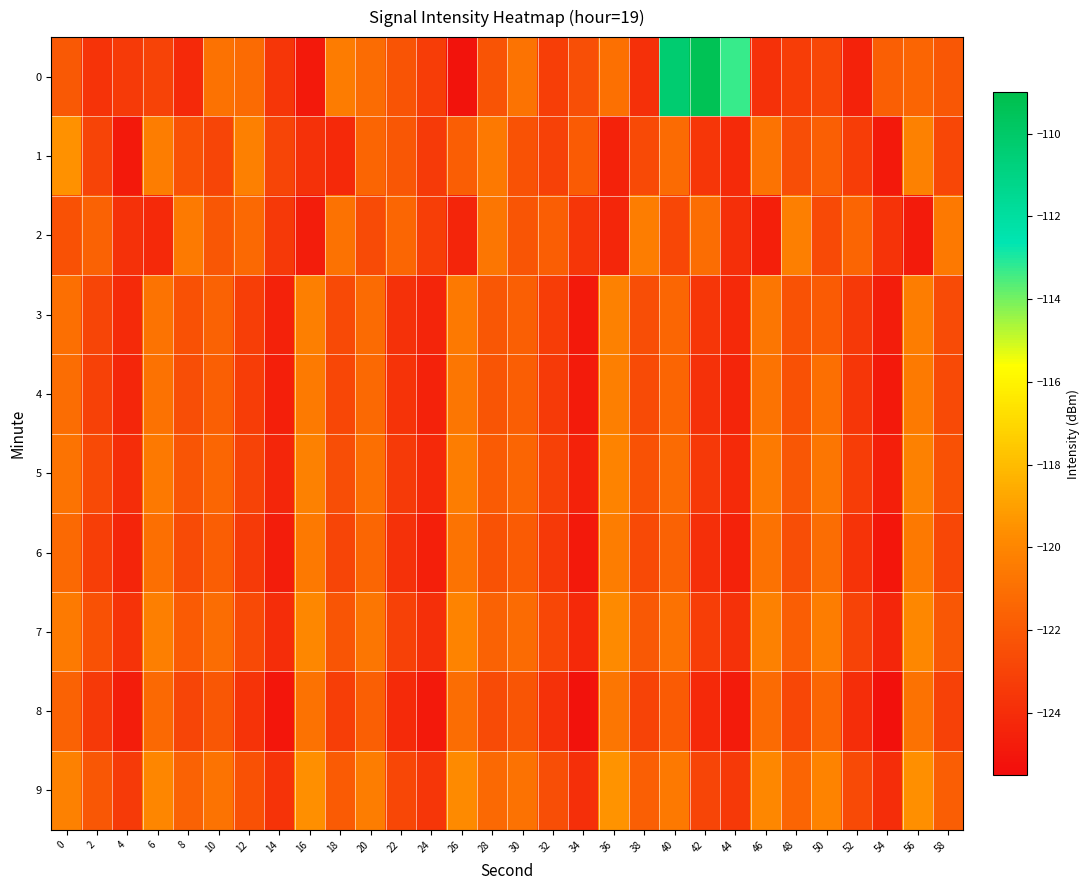

What is the minimum value shown in the chart?

-125.3